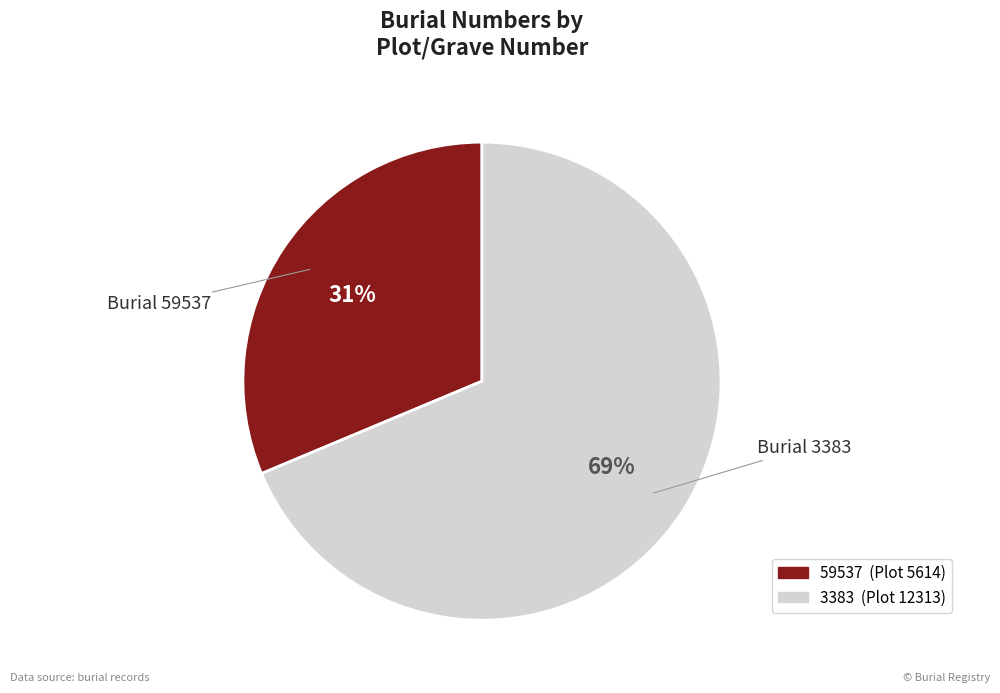

Approximately how many times larger is the value at 3383 compared to 59537?

2.2